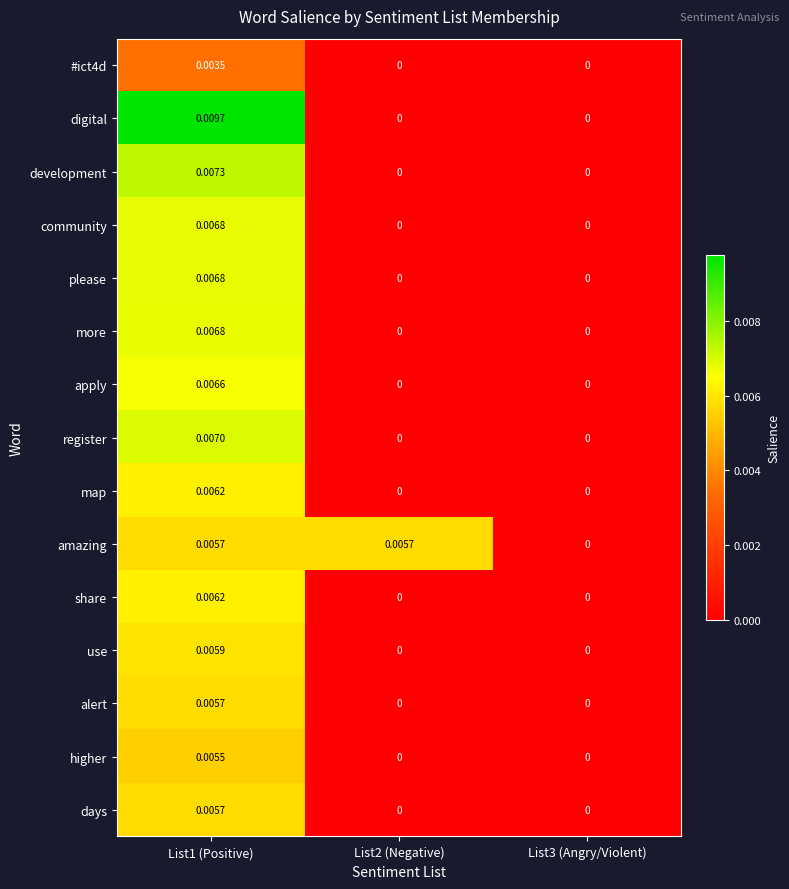

How many distinct data groups are displayed?

15